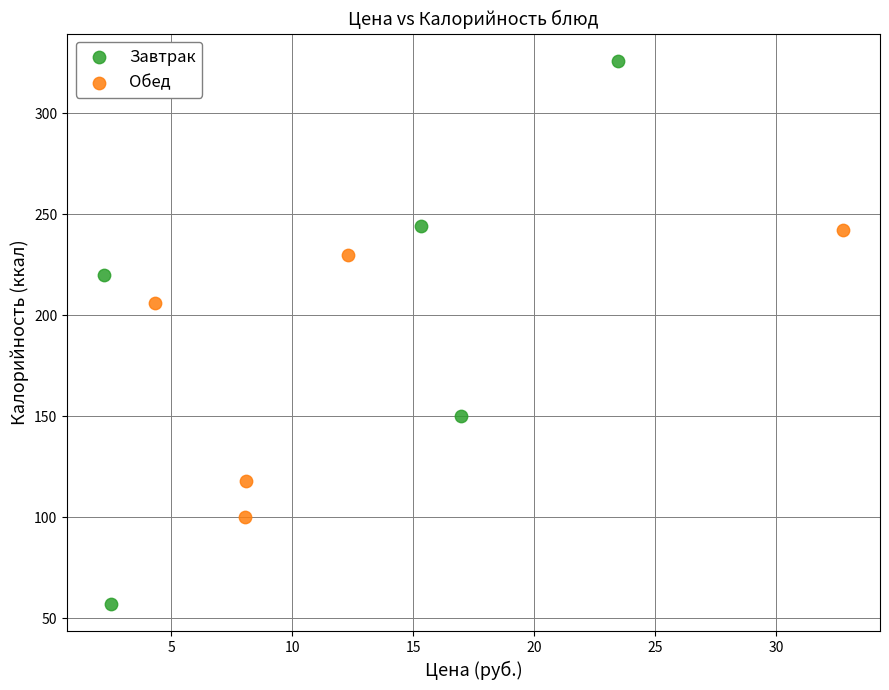

Which series reaches the maximum Y coordinate?

Завтрак